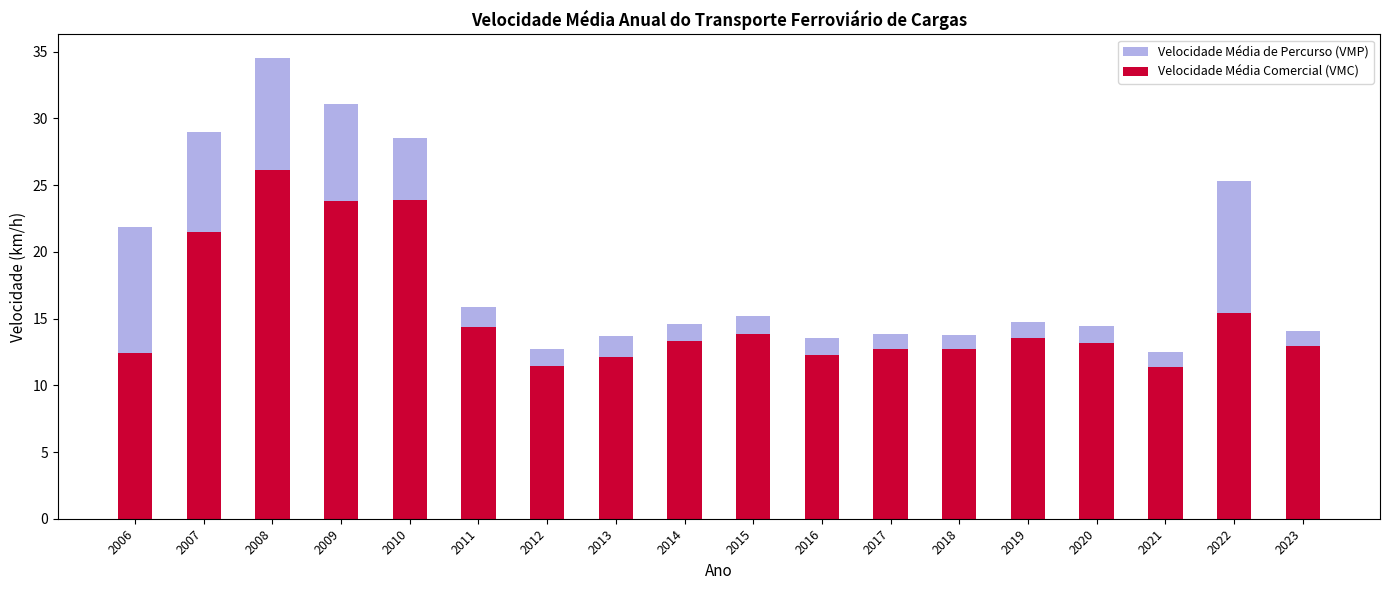

What is the value of the Velocidade Média Comercial (VMC) bar at the 12th from the left?

12.7